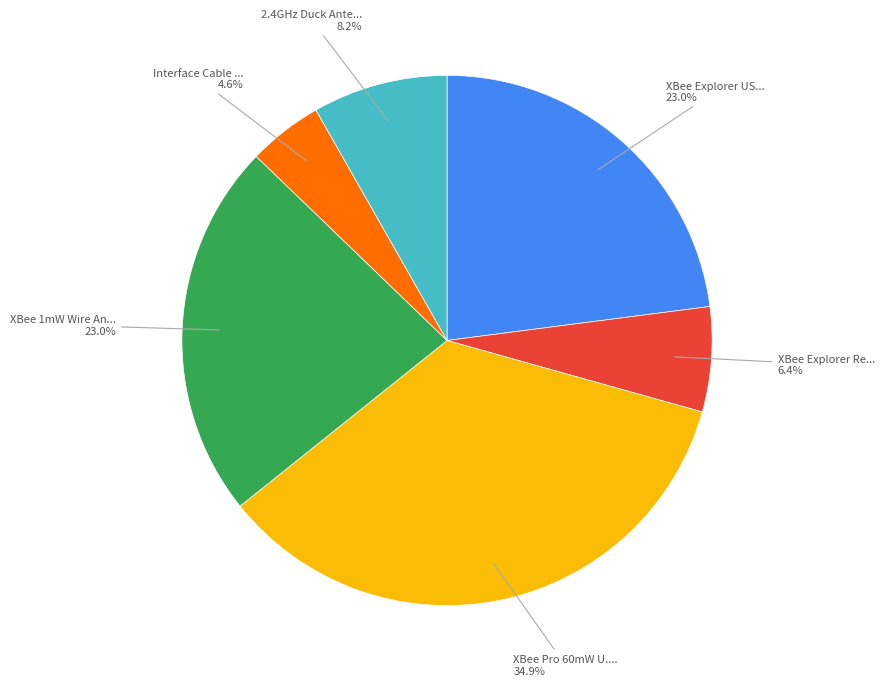

Count the number of slices in the pie.

6